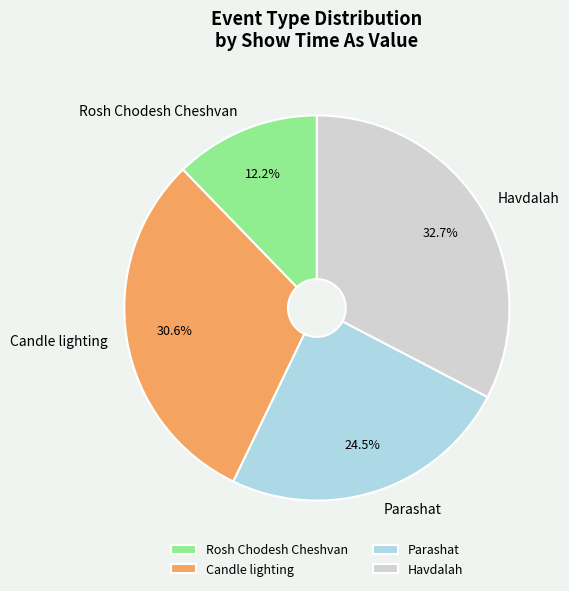

Rank the categories by value from highest to lowest.

Havdalah, Candle lighting, Parashat, Rosh Chodesh Cheshvan